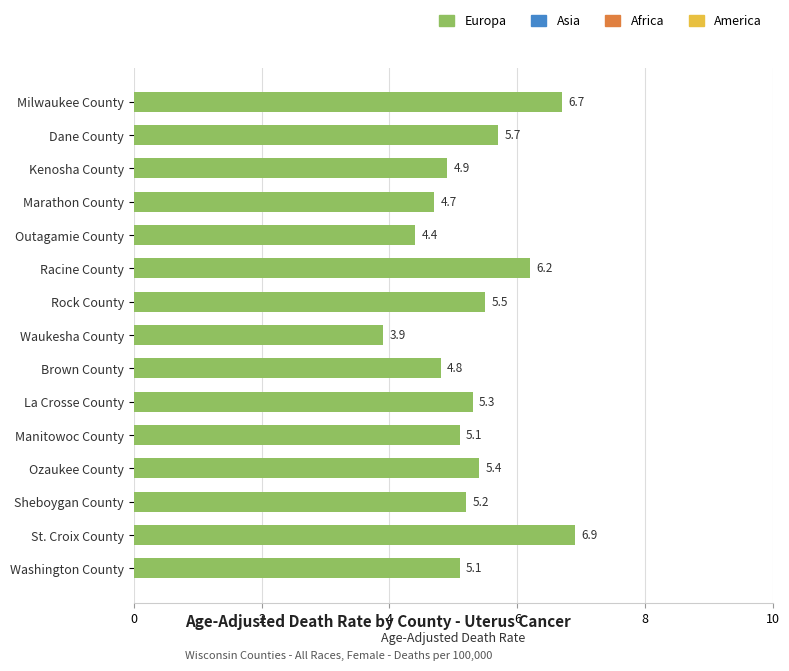

At which category does the chart reach its peak across all series?

St. Croix County